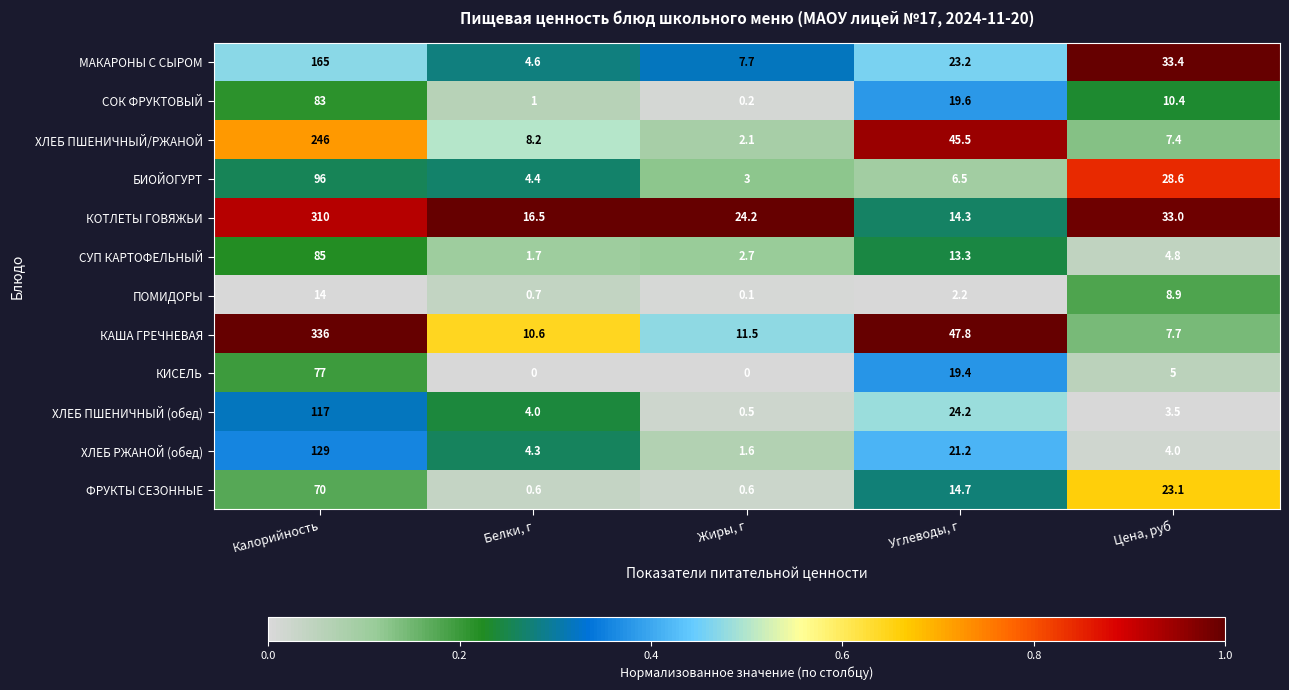

At how many categories does at least one series exceed 0?

5